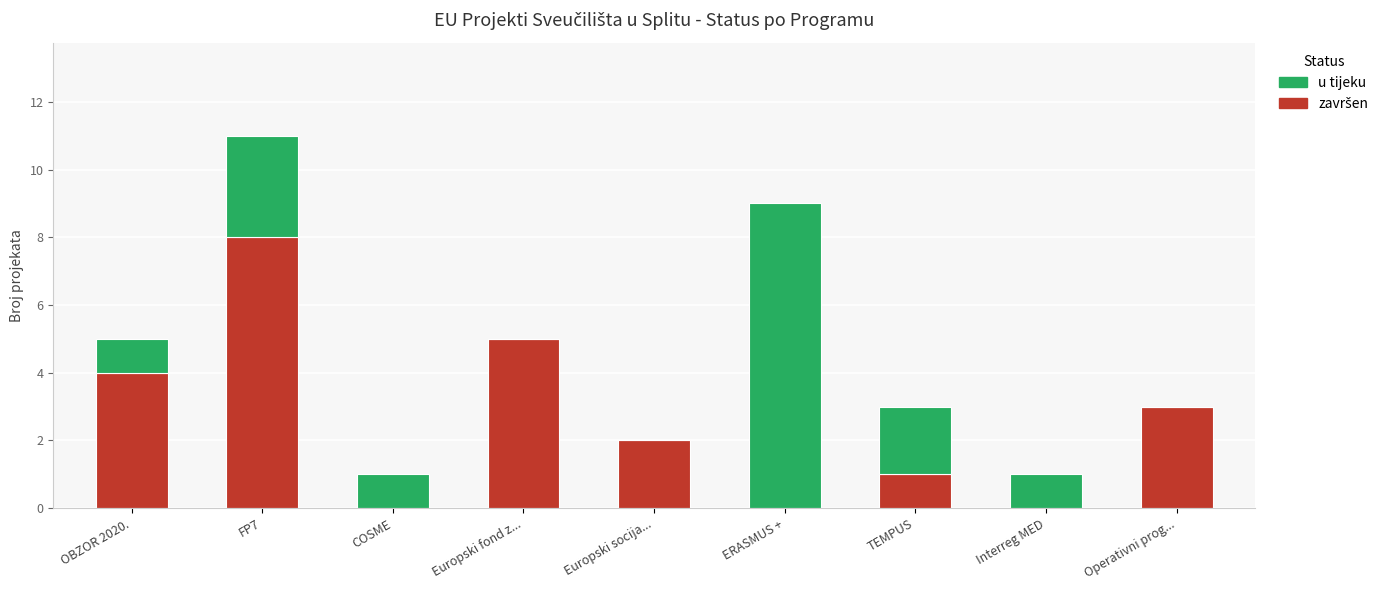

At which category is the sum across all series the highest?

FP7